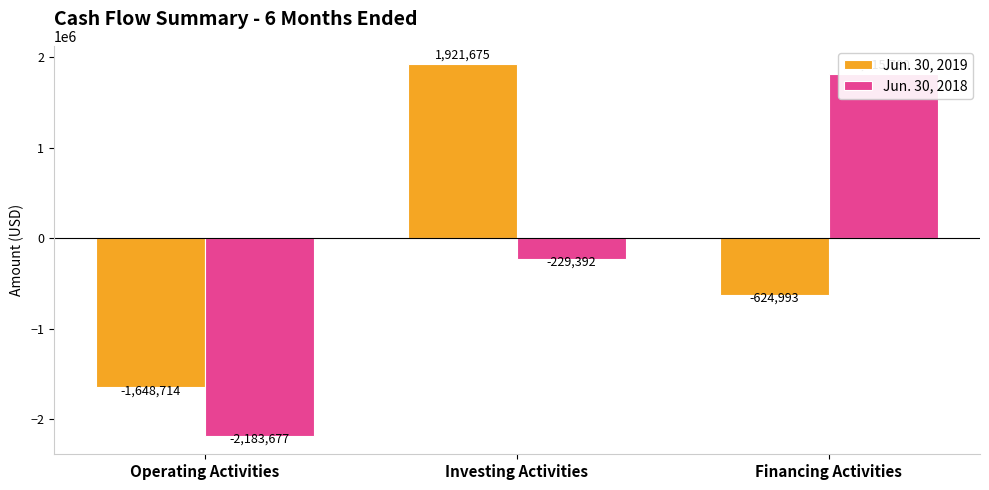

How many values in the Jun. 30, 2018 series exceed -229392?

1